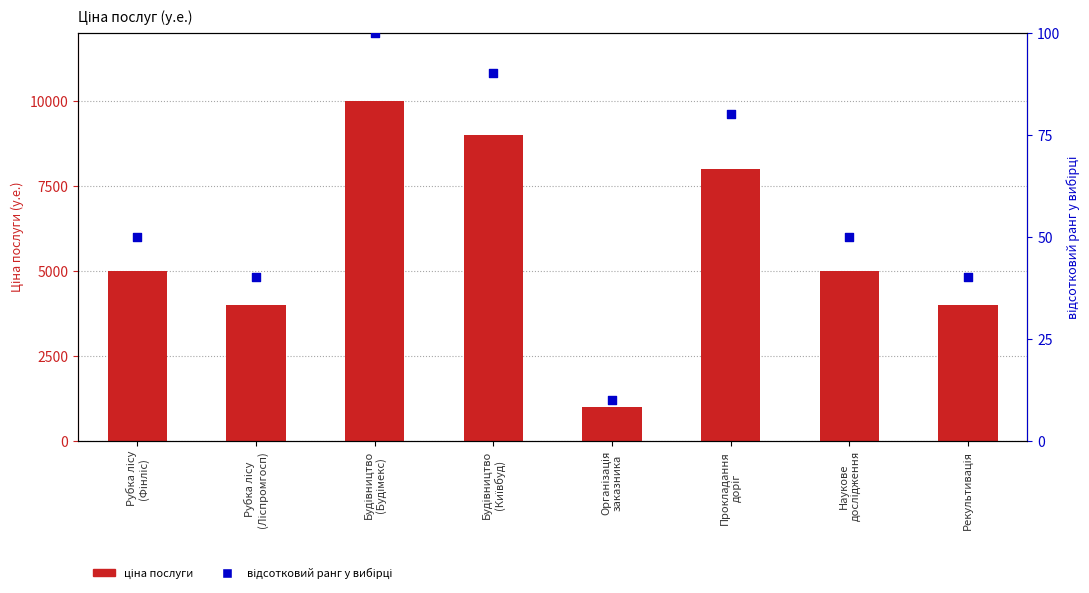

Which series contains the highest Y value?

Ціна послуги (у.е.)